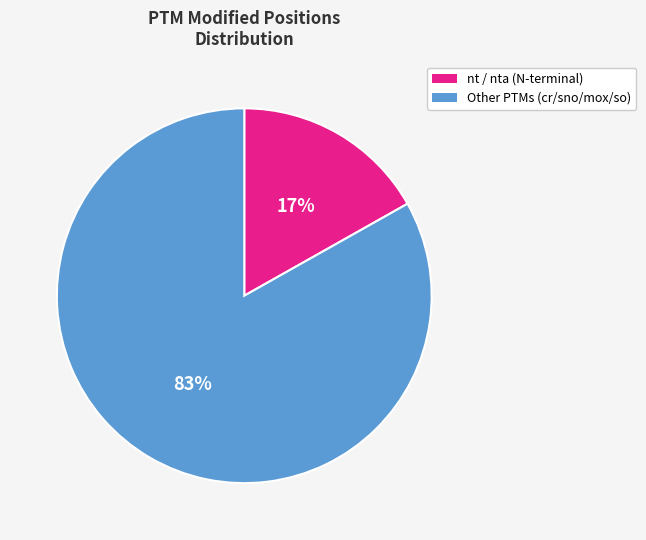

To the nearest percent, what is the average slice percentage?

50%